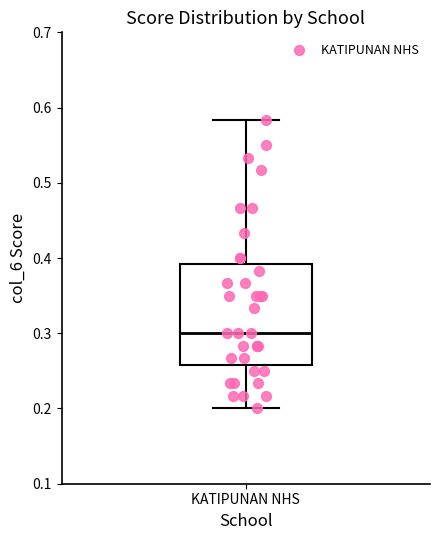

Read this box plot against the y-axis: the position of the median line, the range covered by the box, and the ends of both whiskers. The values are not printed on the chart, so give them approximately, as read against the axis.

median 0.30, box 0.26 to 0.39, whiskers 0.20 to 0.58